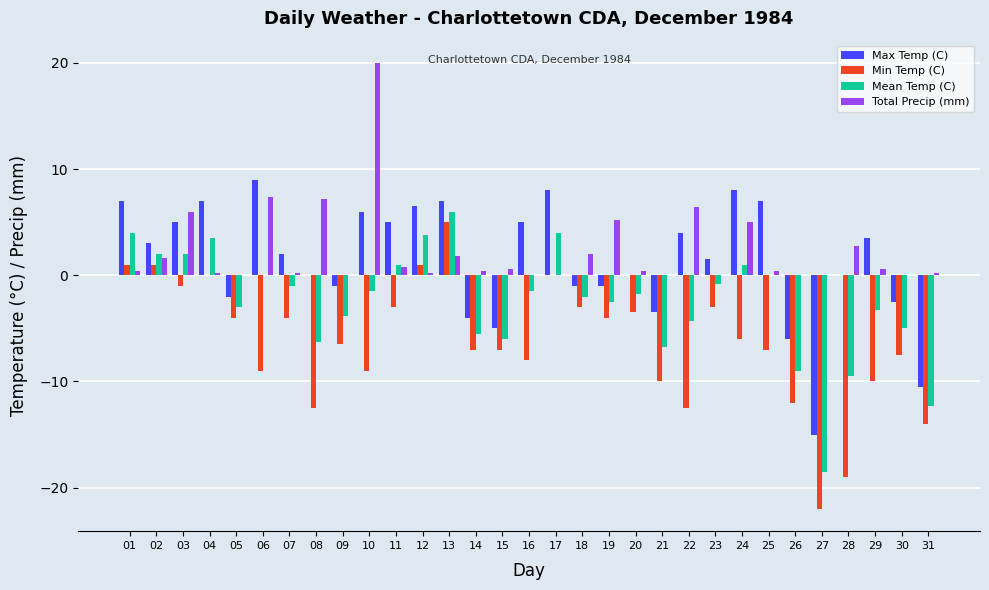

Where is Total Precip (mm) nearest to the value 10?

06